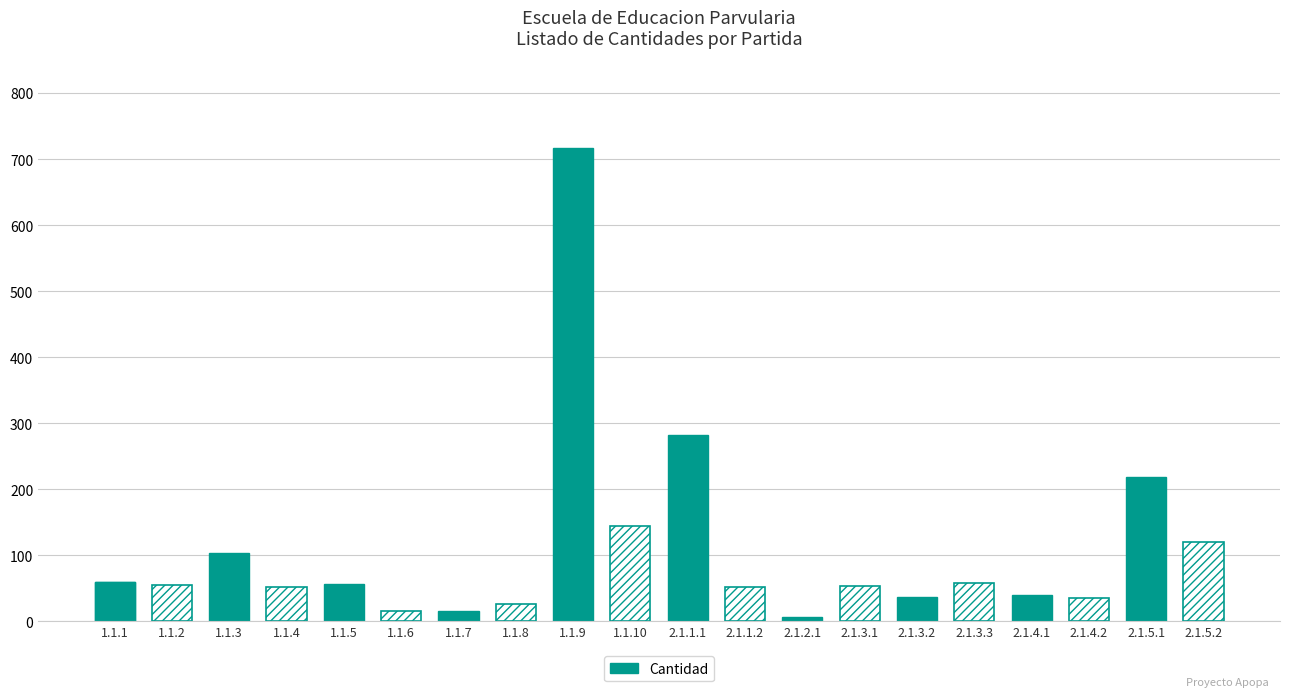

What is the smallest value displayed?

6.0